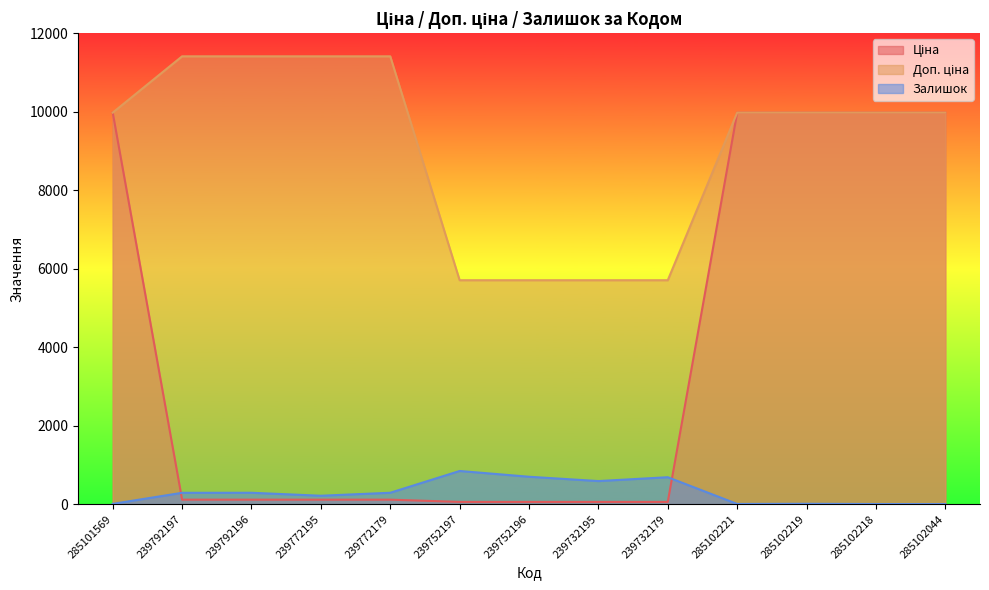

What is the spread (max minus min) of values at 285102221?

9970.0